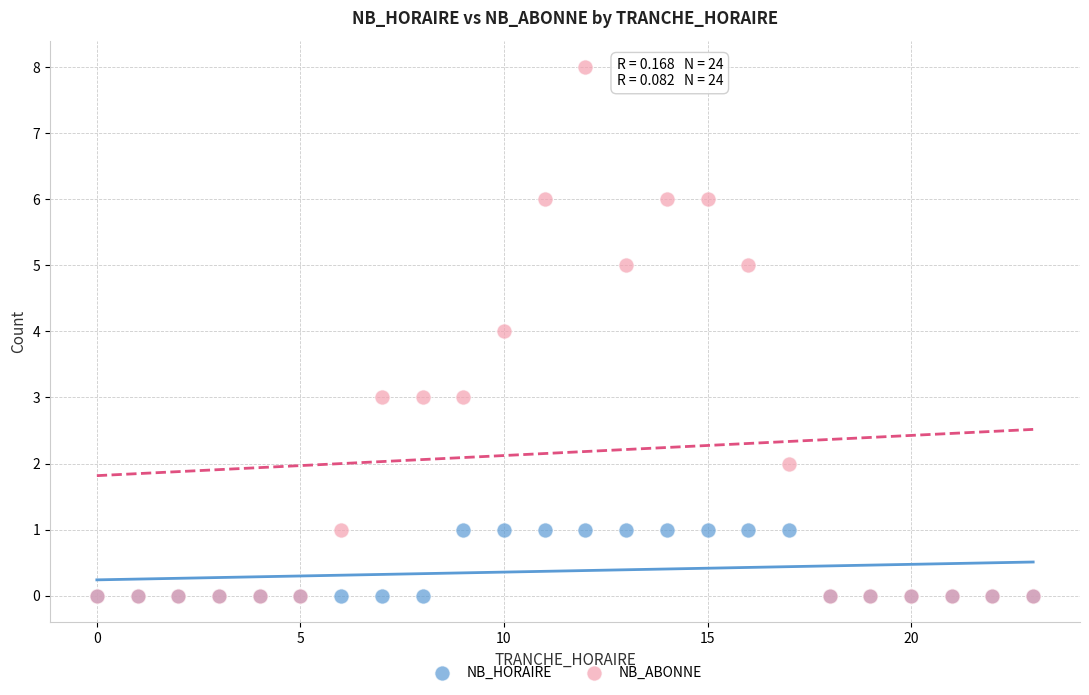

Which series has the largest Y range (max minus min)?

NB_ABONNE